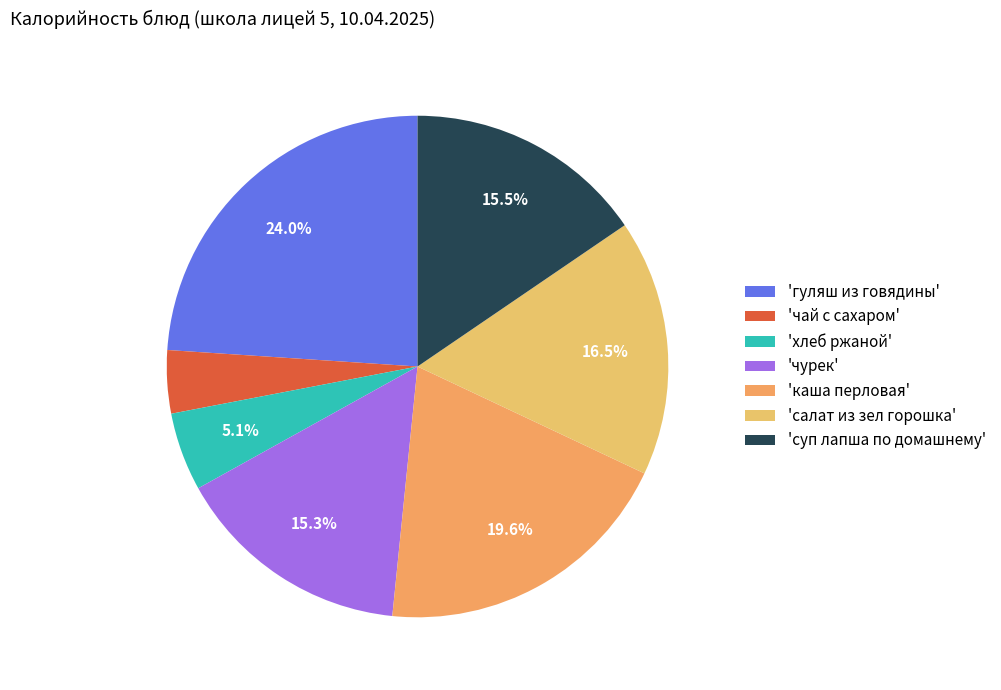

Which category has the smallest portion of the pie?

'чай с сахаром'